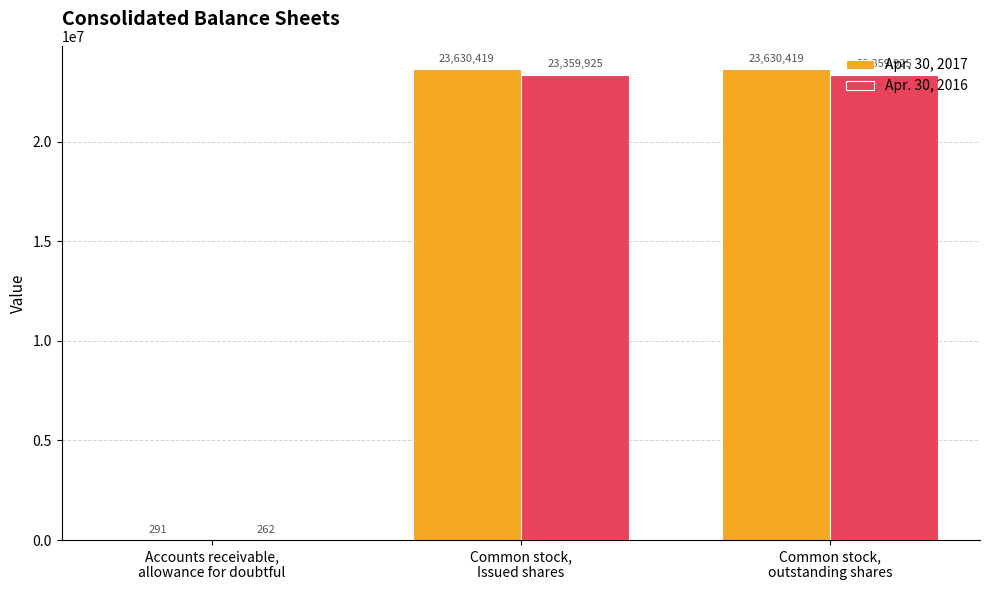

What is the maximum value shown in the chart?

23630419